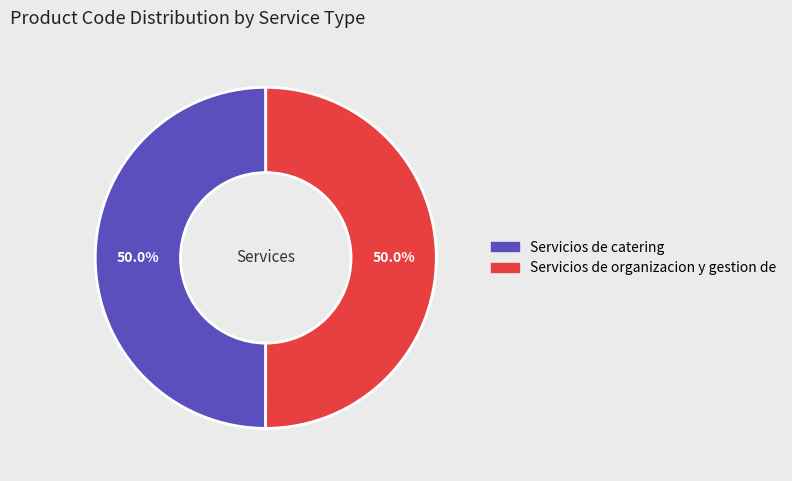

Approximately how many times larger is the value at Servicios de organizacion y gestion de compared to Servicios de catering?

1.0